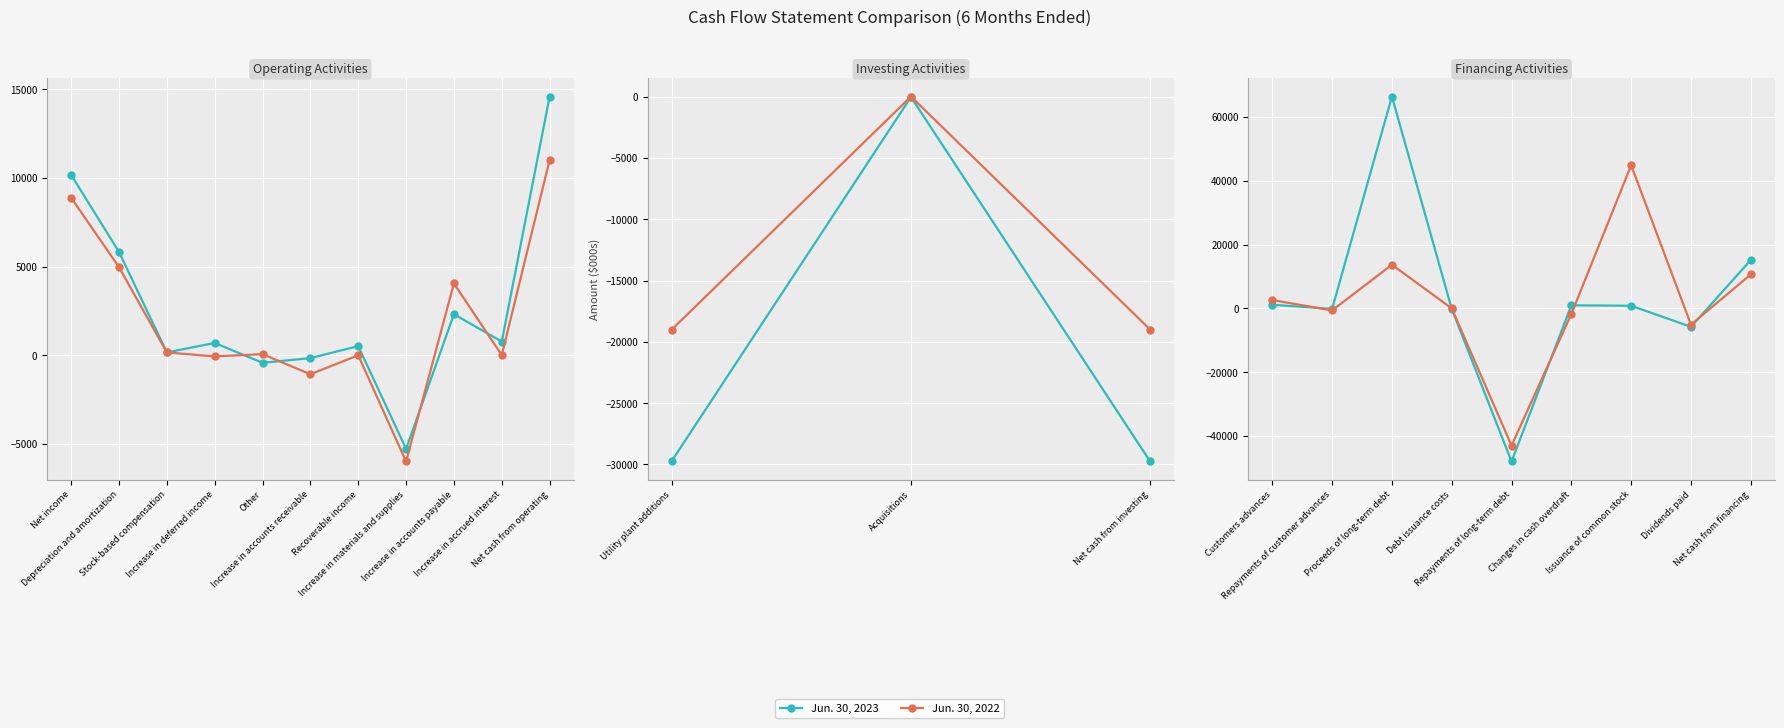

What is the difference between the highest and lowest values at Dividends paid?

677